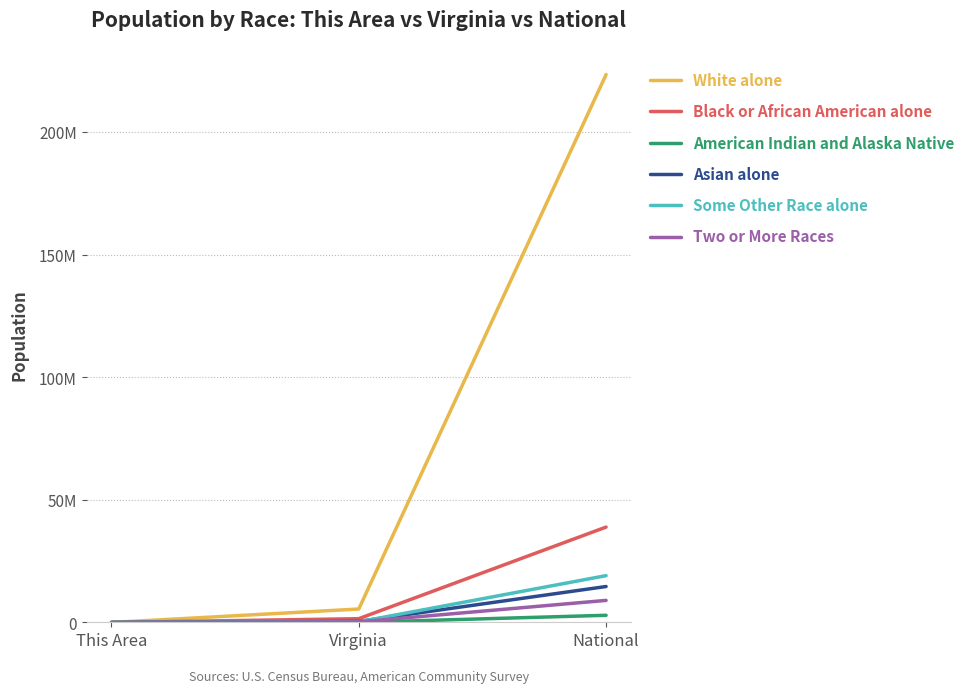

Reading right to left, transcribe all the data shown in this chart.

White alone: National=223553265	Virginia=5486852	This Area=1124
Black or African American alone: National=38929319	Virginia=1551399	This Area=541
American Indian and Alaska Native: National=2932248	Virginia=29225	This Area=14
Asian alone: National=14674252	Virginia=439890	This Area=6
Some Other Race alone: National=19107368	Virginia=254278	This Area=17
Two or More Races: National=9009073	Virginia=233400	This Area=22